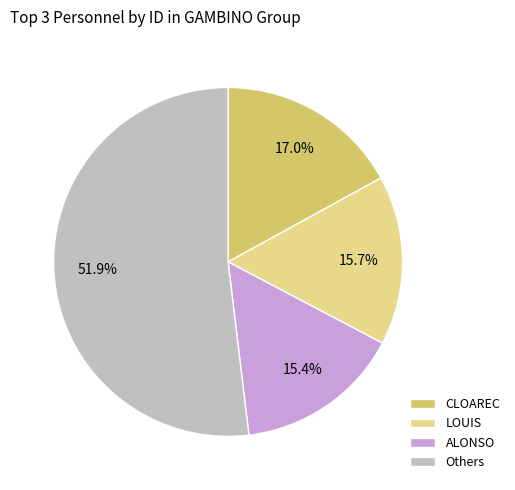

What is the ratio of the value at Others to the value at LOUIS?

3.3